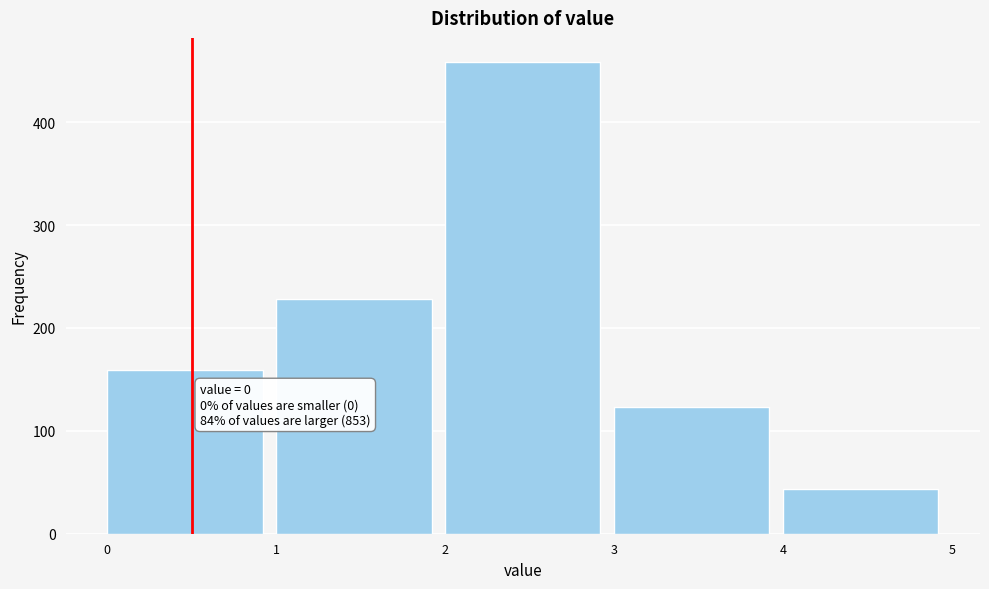

Which range on the x-axis has the tallest bar?

2 to 3